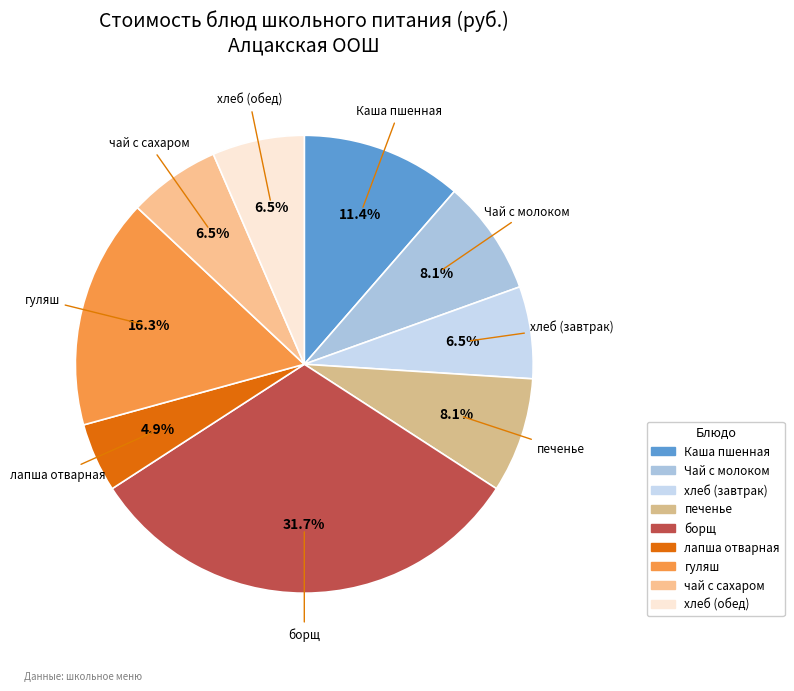

Does any single category account for the majority?

No